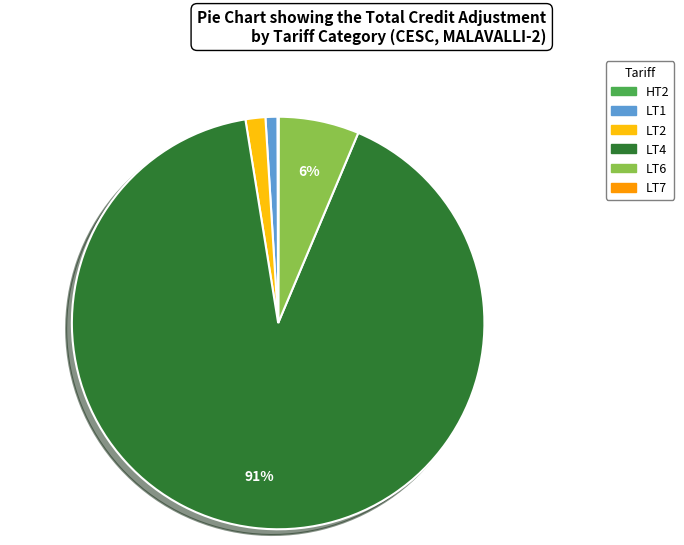

To the nearest percent, what is the difference between the largest and smallest slice percentages?

91%